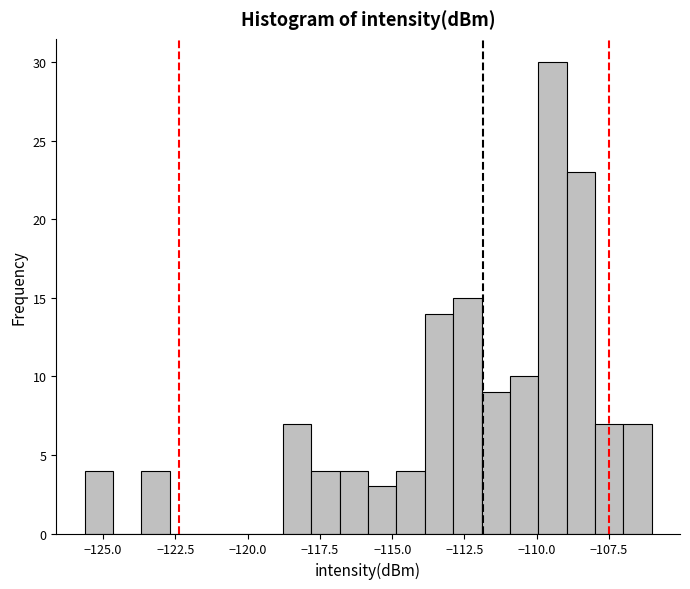

Around what value on the x-axis is the tallest bar? Give the approximate position of its centre, as read against the axis.

-109.5